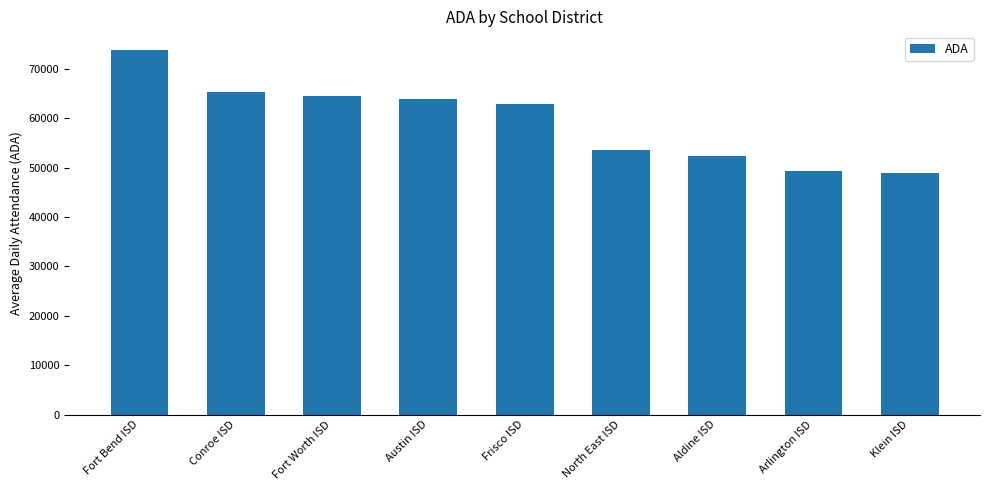

Approximately how many times larger is the value at North East ISD compared to Klein ISD?

1.1